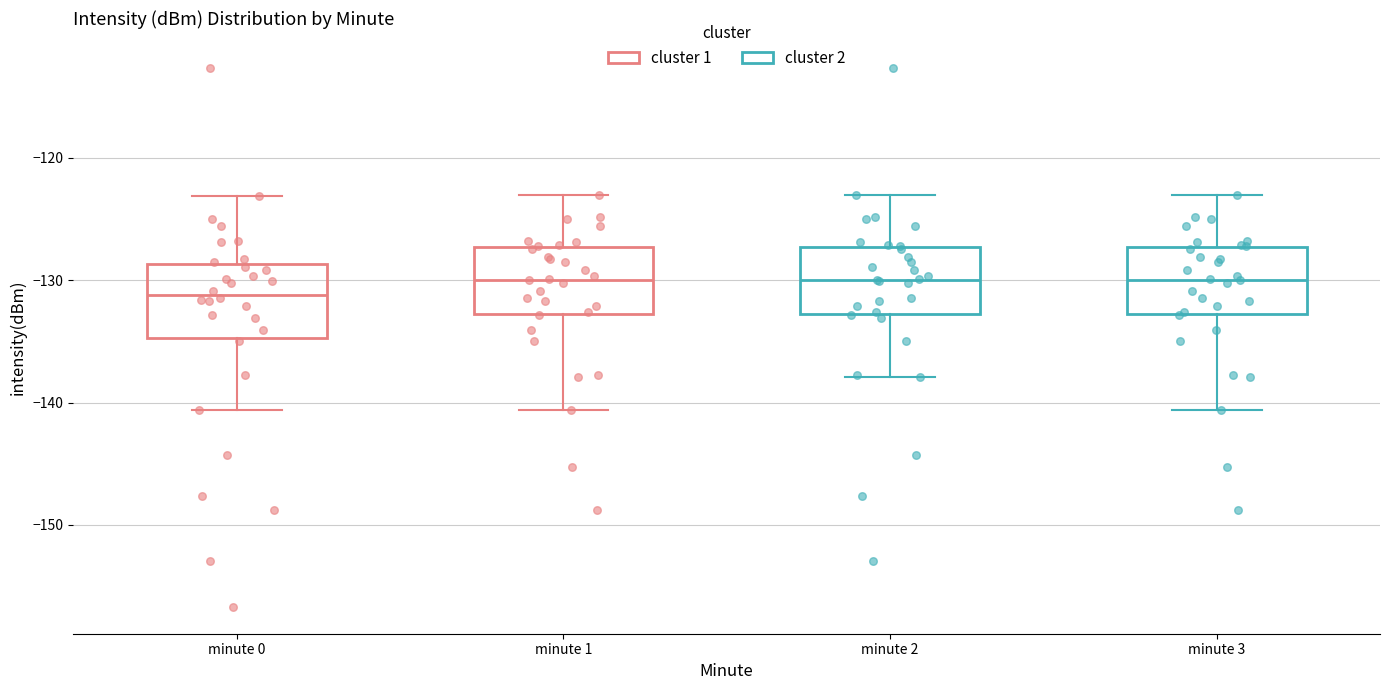

Reading left to right, read every box against the y-axis: the position of its median line, the range the box covers, and the ends of its whiskers. The values are not printed on the chart, so give them approximately, as read against the axis.

minute 0: median -131, box -135 to -129, whiskers -141 to -123
minute 1: median -130, box -133 to -127, whiskers -141 to -123
minute 2: median -130, box -133 to -127, whiskers -138 to -123
minute 3: median -130, box -133 to -127, whiskers -141 to -123